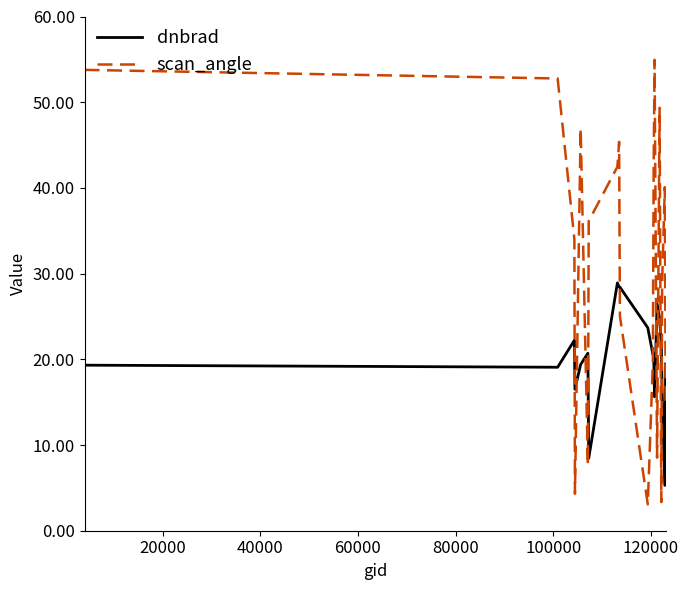

List the series in order of their overall mean, highest first.

scan_angle, dnbrad